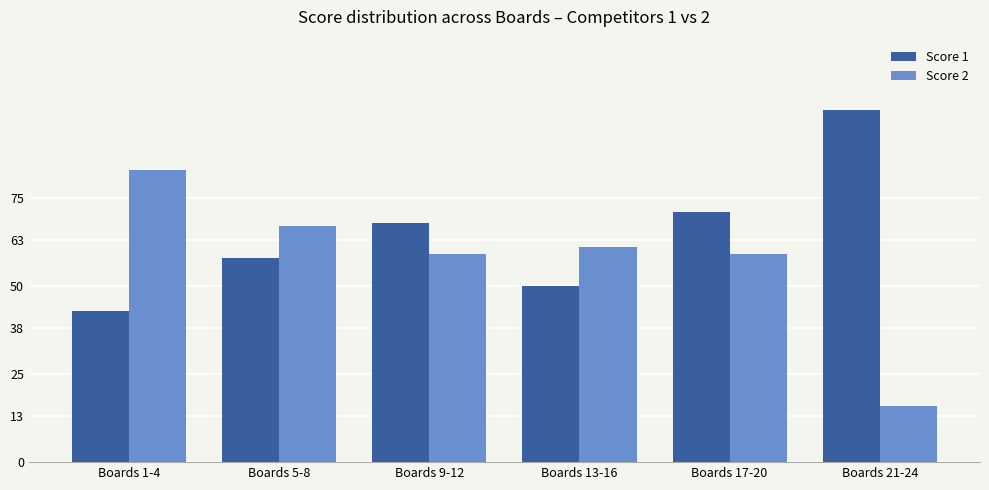

What is the label of the 3rd bar from the right?

Boards 13-16